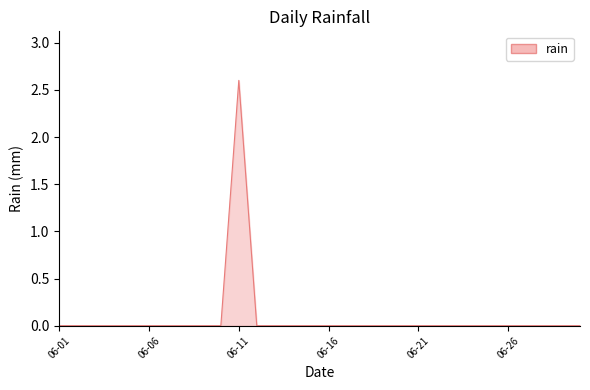

What is the difference between the maximum and minimum values?

2.6